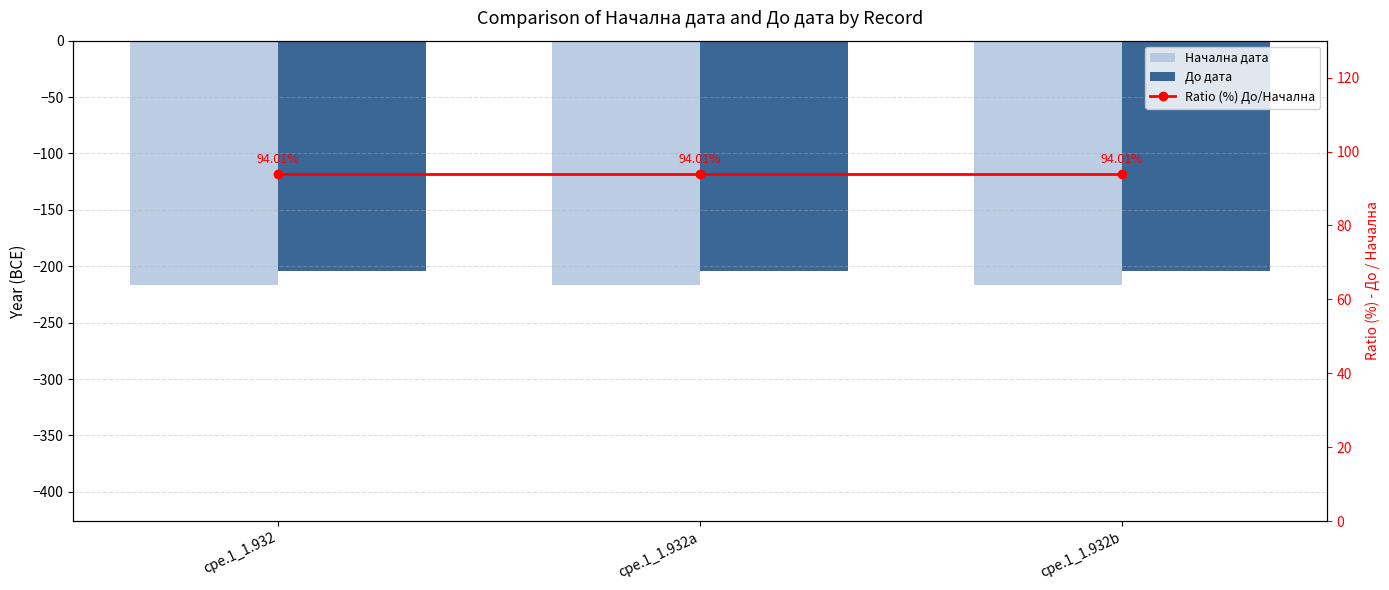

Which series has the largest total across all categories?

Ratio (%) До/Начална